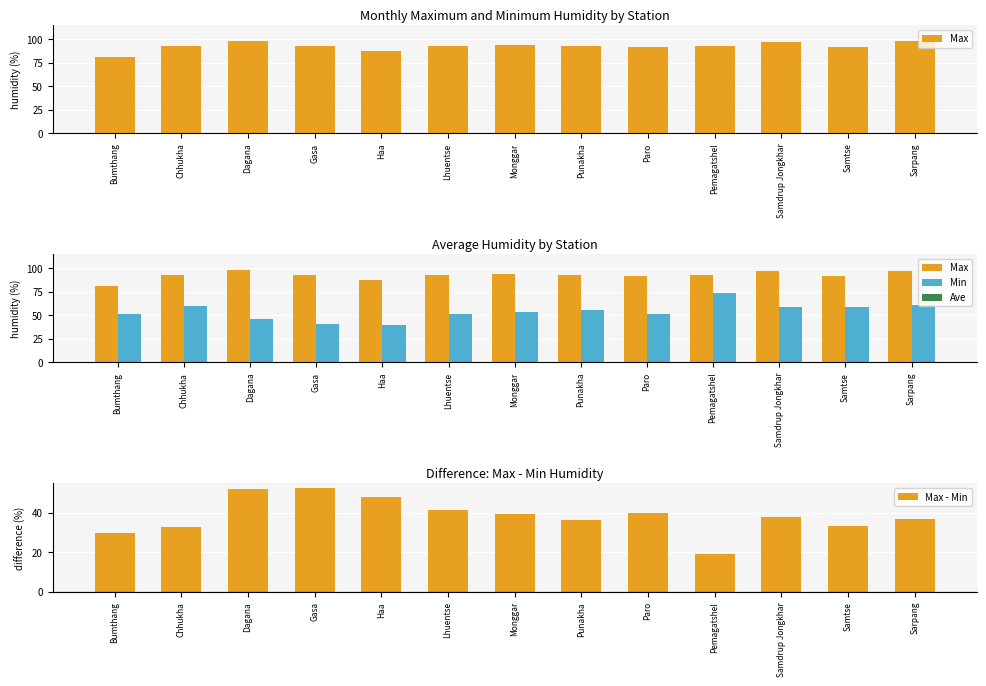

Rank the series at Monggar from lowest to highest value.

Max - Min, Min, Max